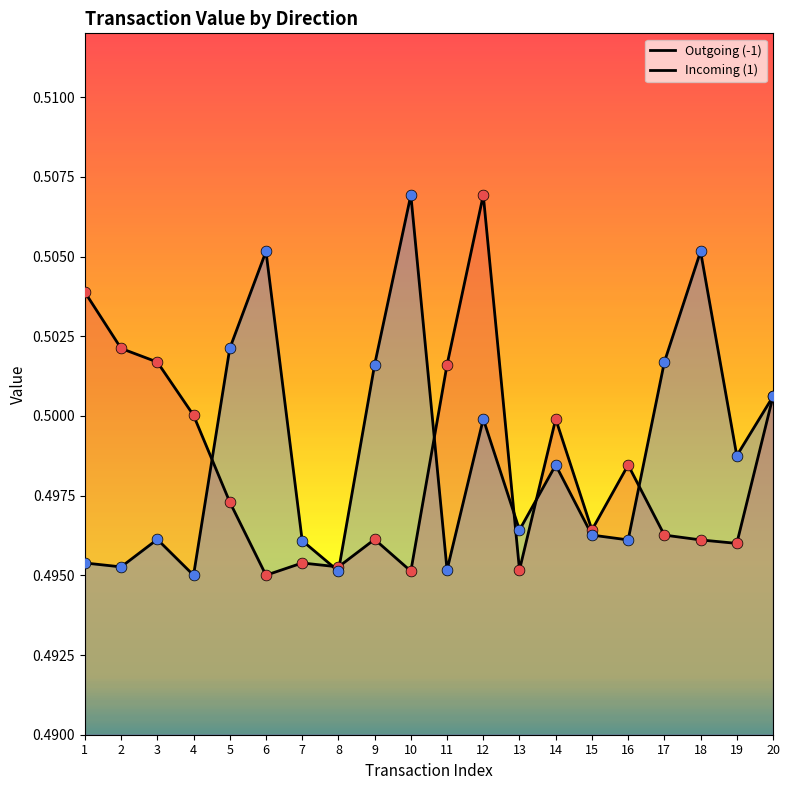

Which series has the widest spread of Y values?

Outgoing (-1)